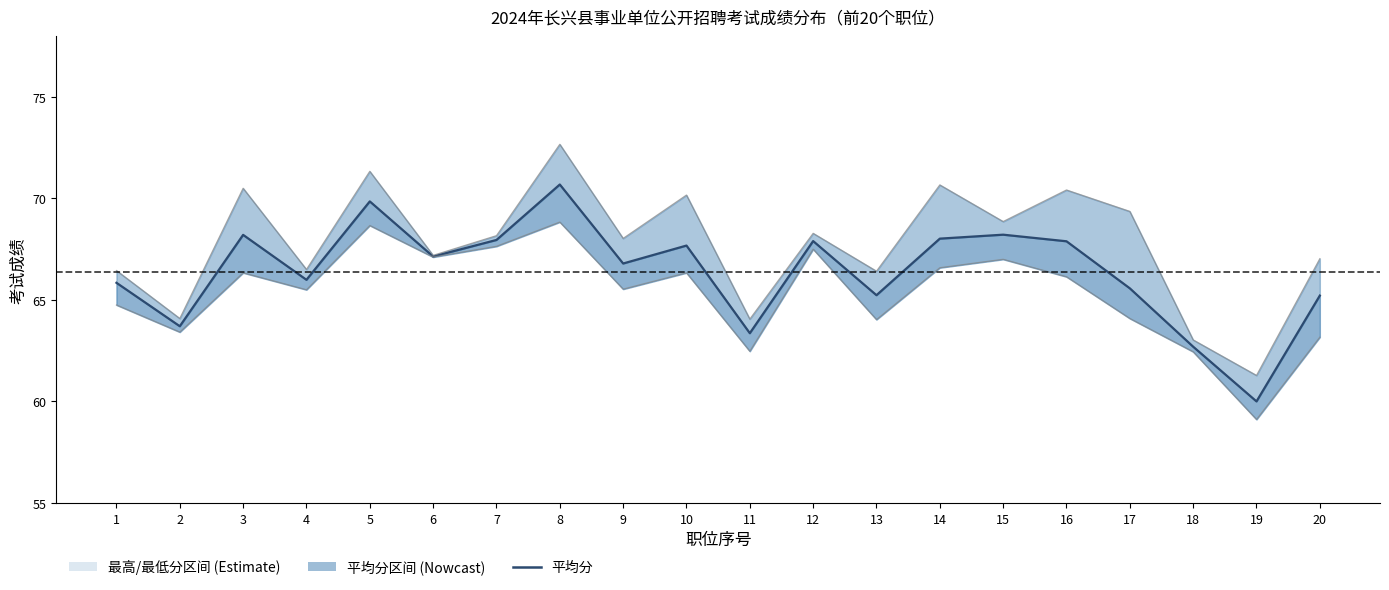

Reading left to right, what are all the values shown in this chart?

1=65.8	2=63.7	3=68.2	4=66.0	5=69.9	6=67.1	7=68.0	8=70.7	9=66.8	10=67.7	11=63.4	12=67.9	13=65.2	14=68.0	15=68.2	16=67.9	17=65.6	18=62.7	19=60.0	20=65.2